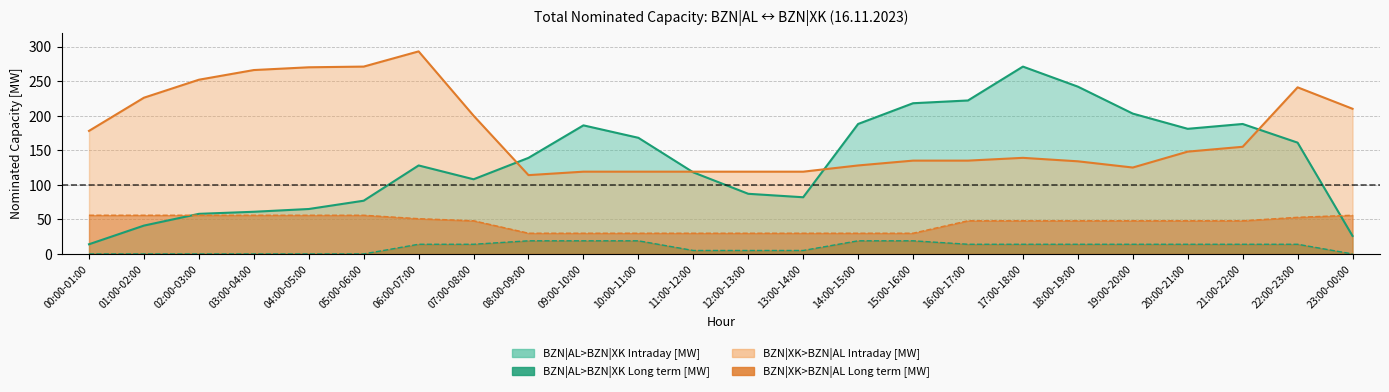

List the series in order of their overall mean, highest first.

BZN|XK>BZN|AL Intraday [MW], BZN|AL>BZN|XK Intraday [MW], BZN|XK>BZN|AL Long term [MW], BZN|AL>BZN|XK Long term [MW]